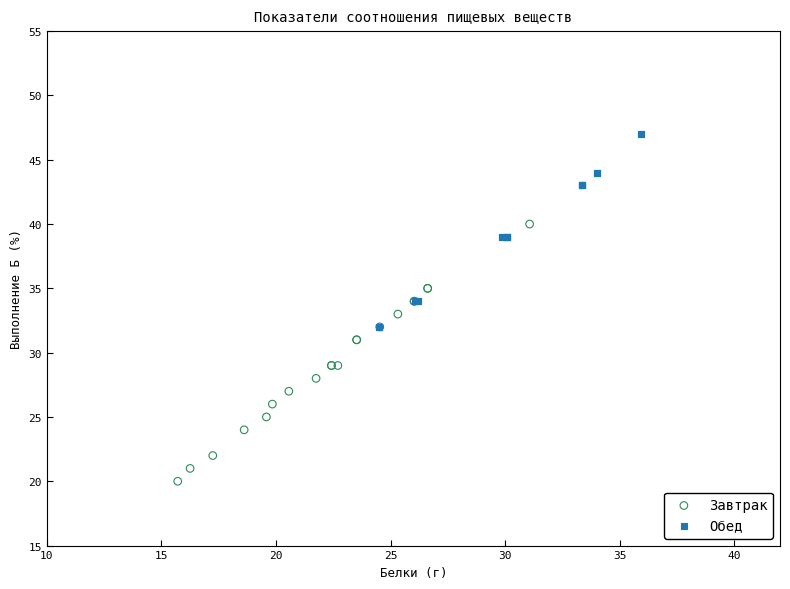

Which series reaches the maximum Y coordinate?

Обед